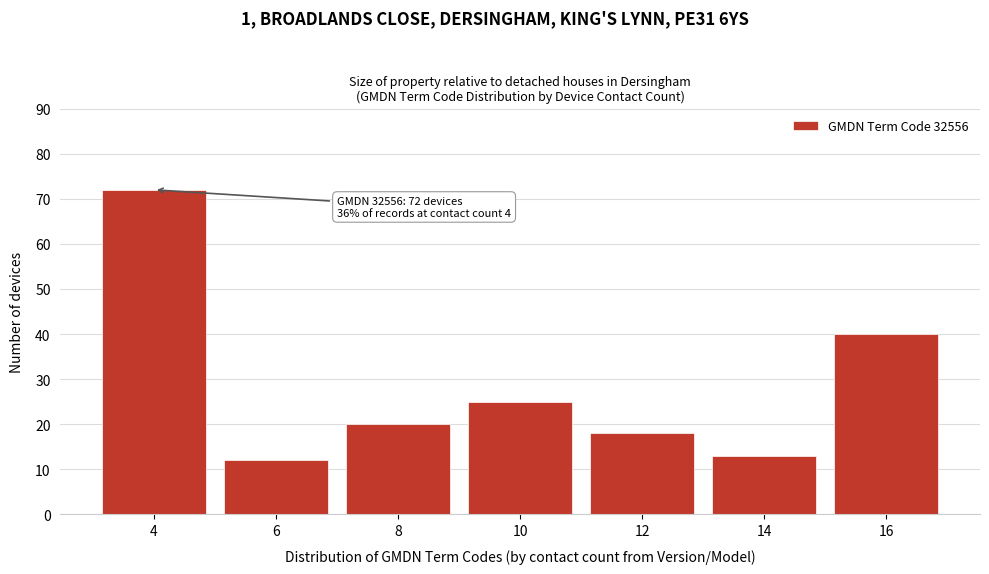

Reading right to left, what are all the values shown in this chart?

40	13	18	25	20	12	72